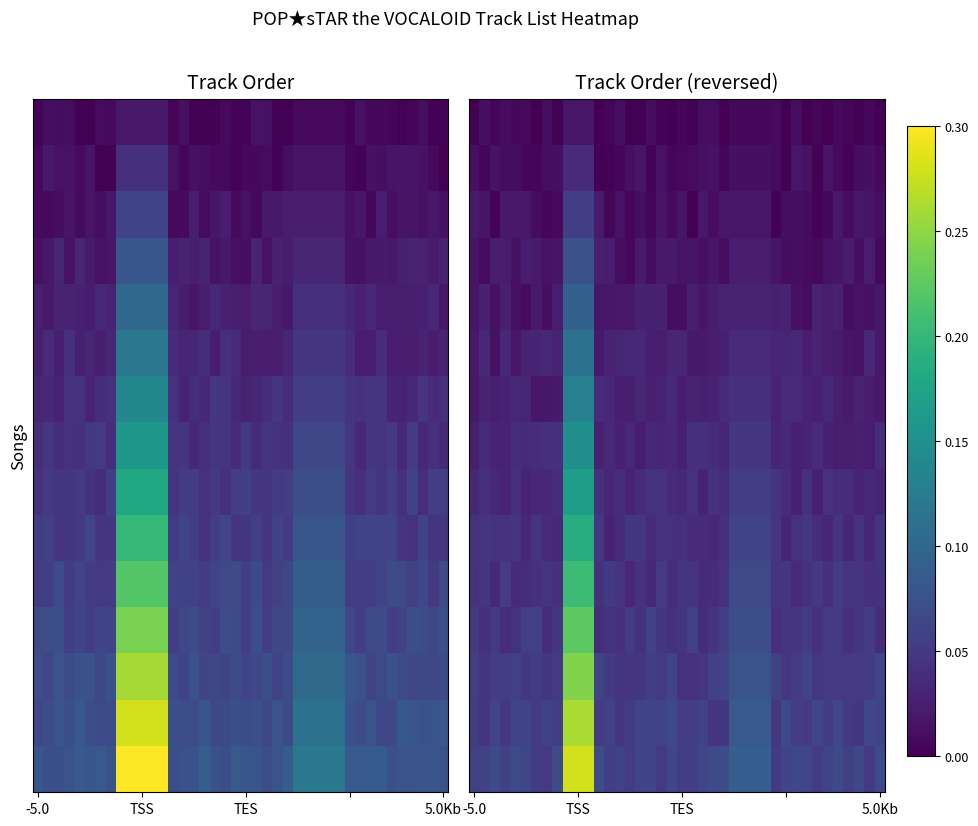

What is the spread (max minus min) of values at 32?

0.1